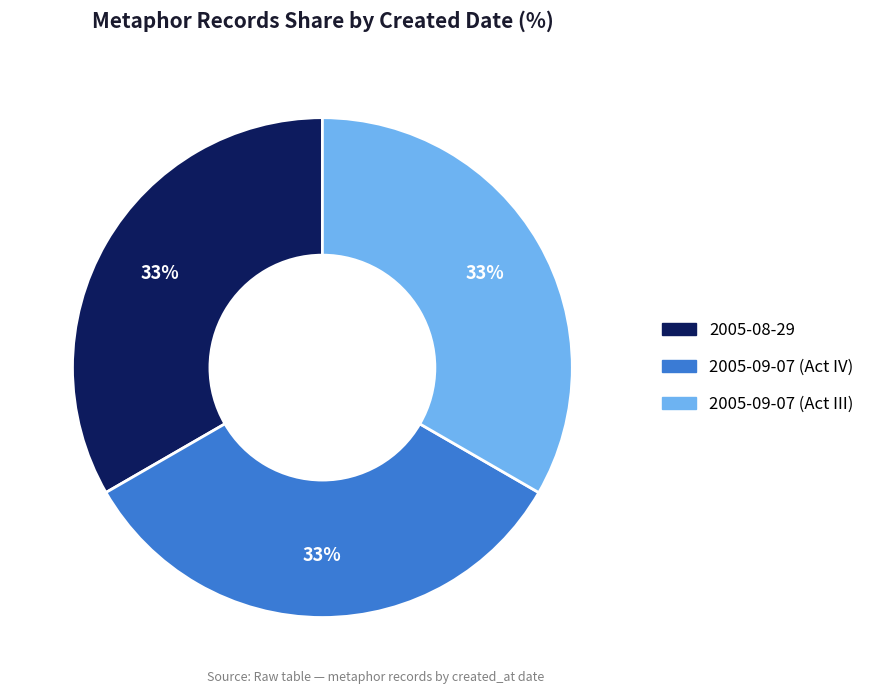

The 2005-08-29 slice represents 43% of the pie. True or false?

False